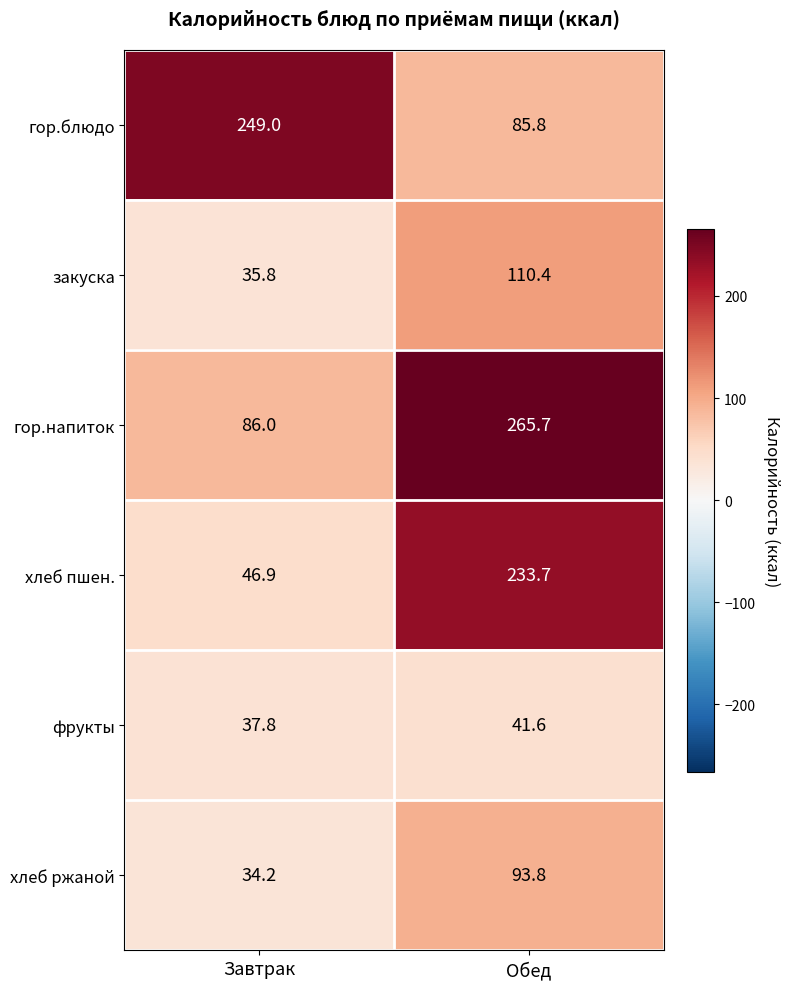

Which series has the largest total across all categories?

гор.напиток